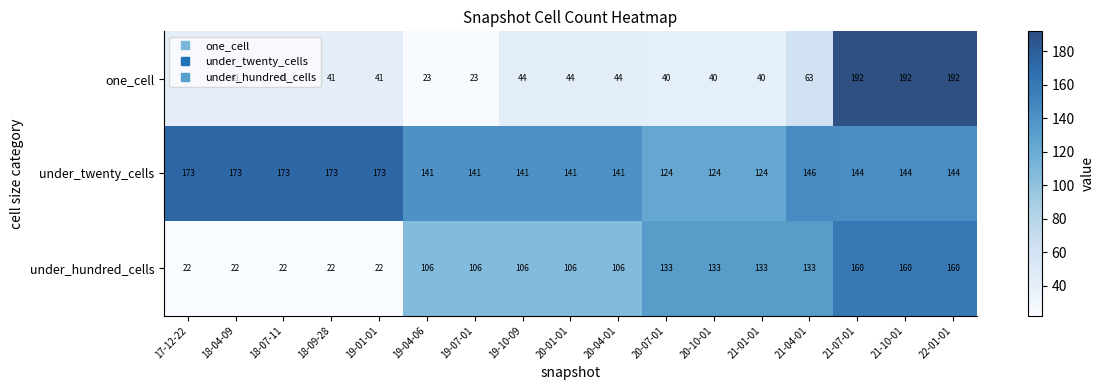

What value does the under_twenty_cells series have at 19-07-01, to the nearest 5?

140